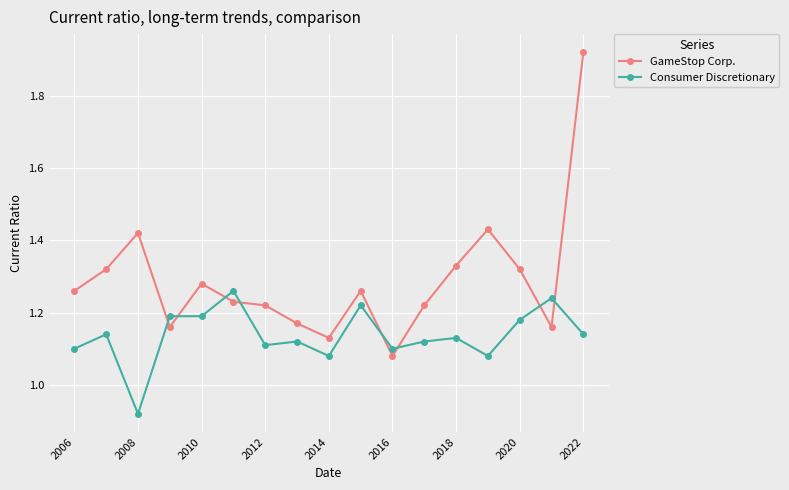

How many interior local valleys does the GameStop Corp. series have?

4